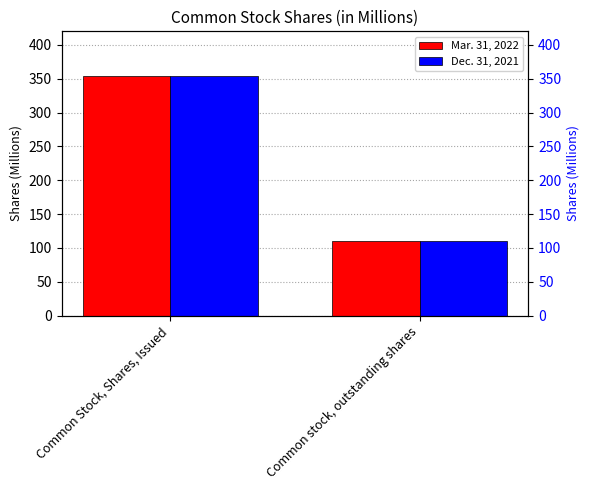

What is the spread (max minus min) of values at Common Stock, Shares, Issued?

0.2